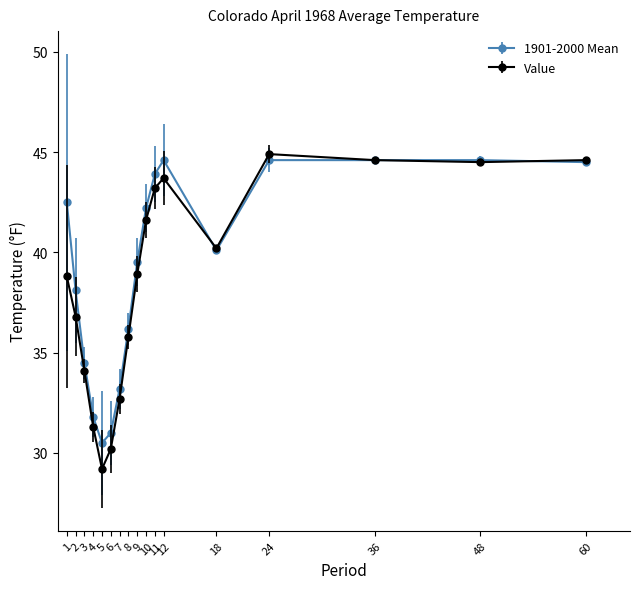

What value does the Value series have at 48?

44.5